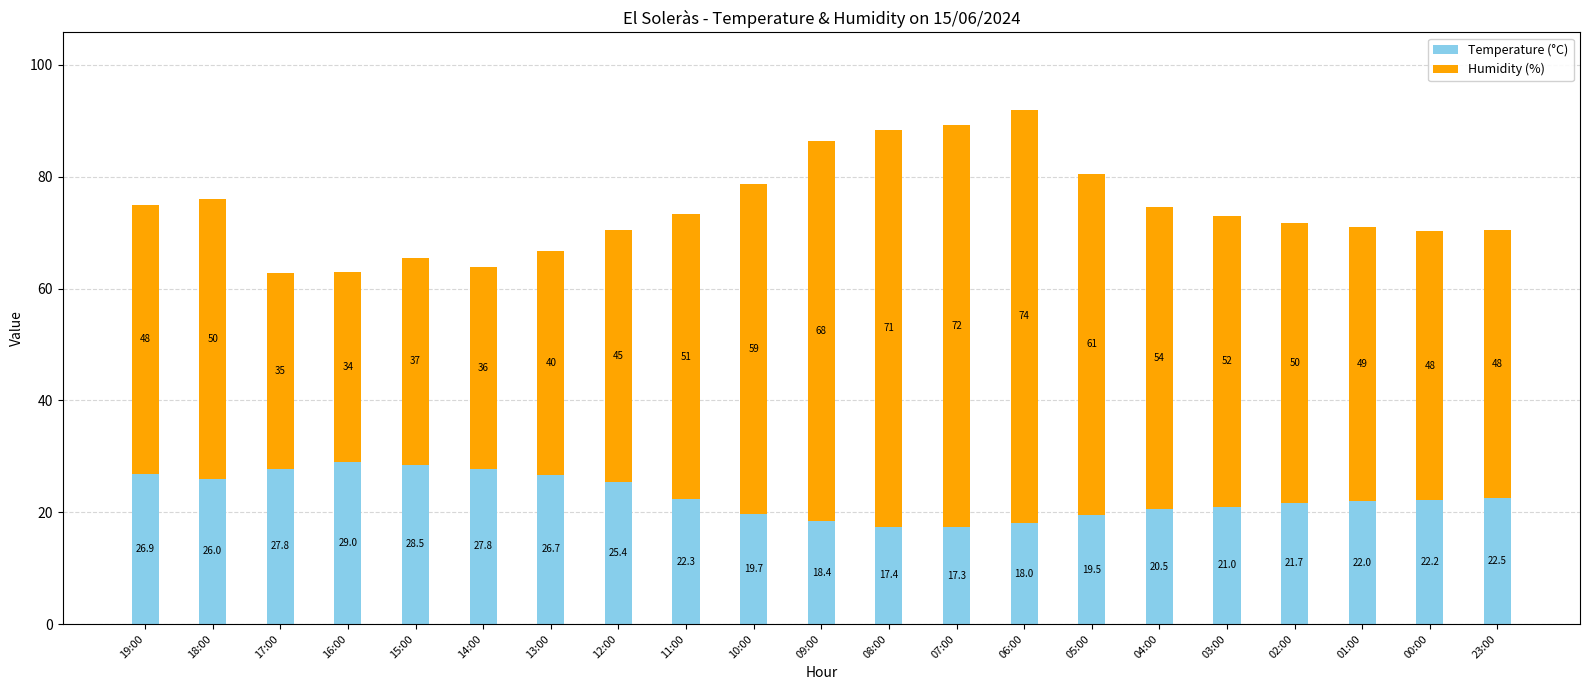

What is the maximum value for Temperature (°C)?

29.0